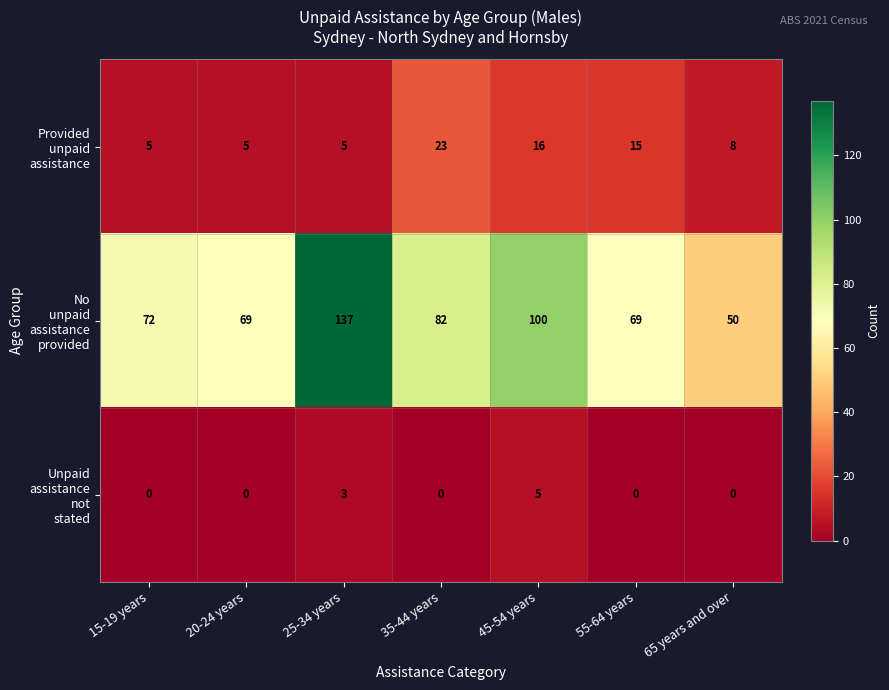

At how many categories does at least one series exceed 41?

7